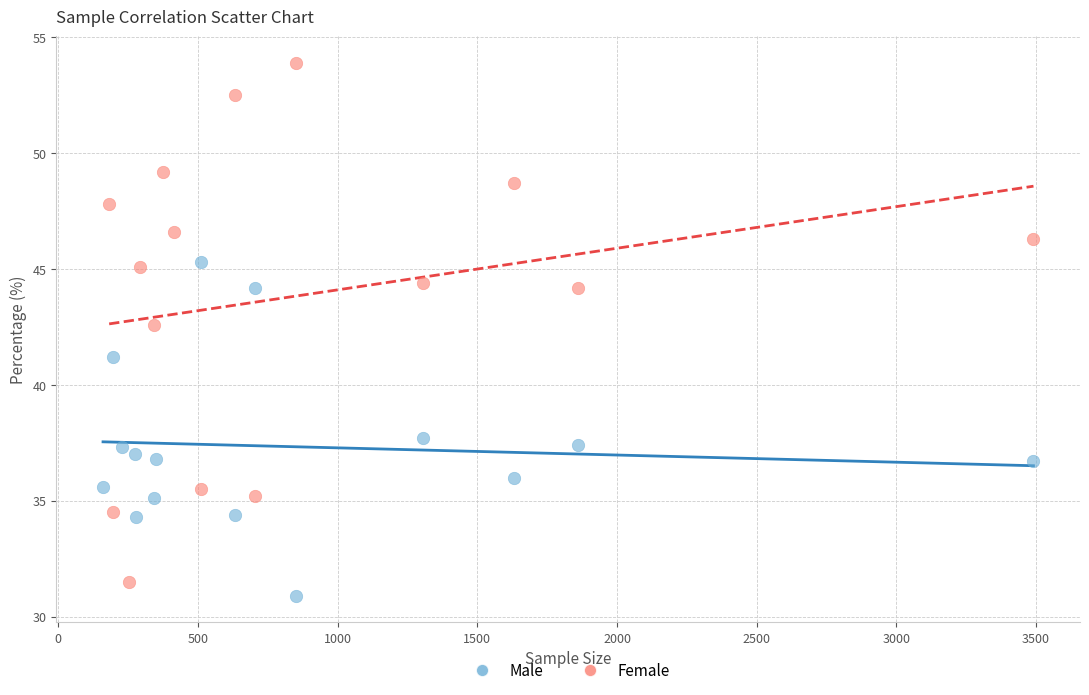

Which series has the widest spread of Y values?

Female